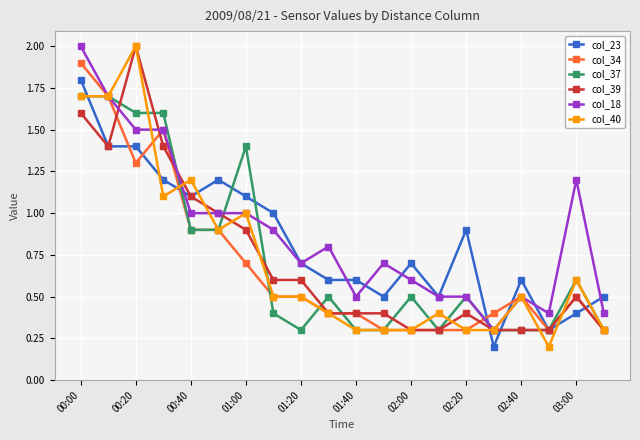

Count the number of data series in this chart.

6